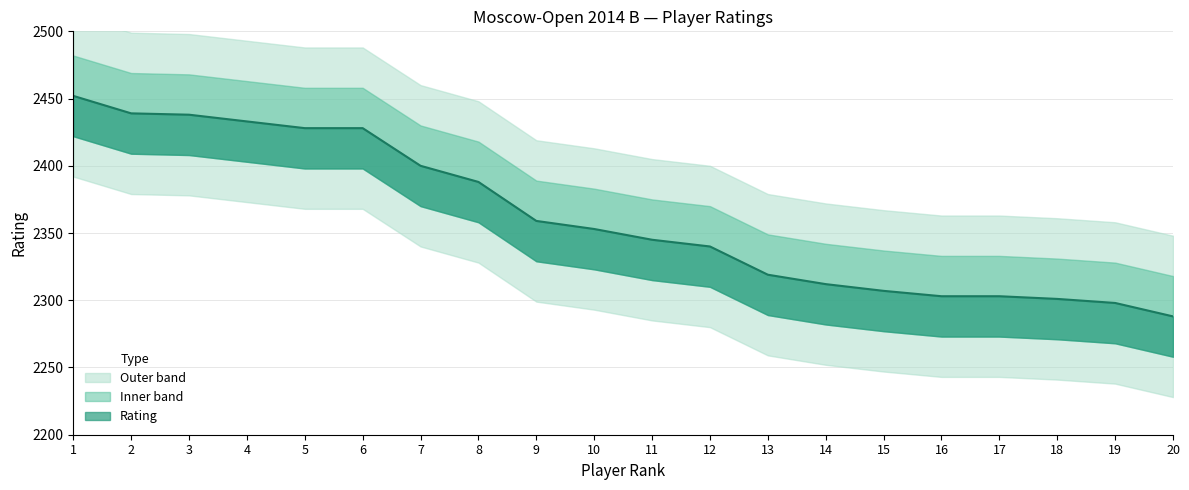

At which category does the chart reach its minimum across all series?

20